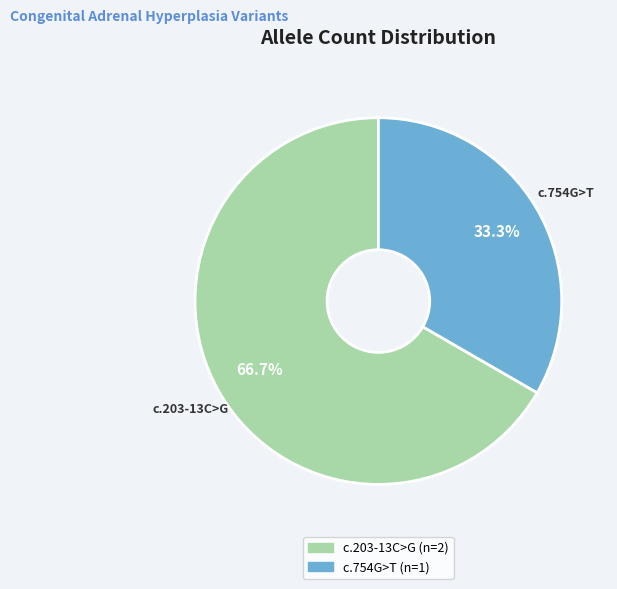

Rank the categories by value from highest to lowest.

c.203-13C>G, c.754G>T